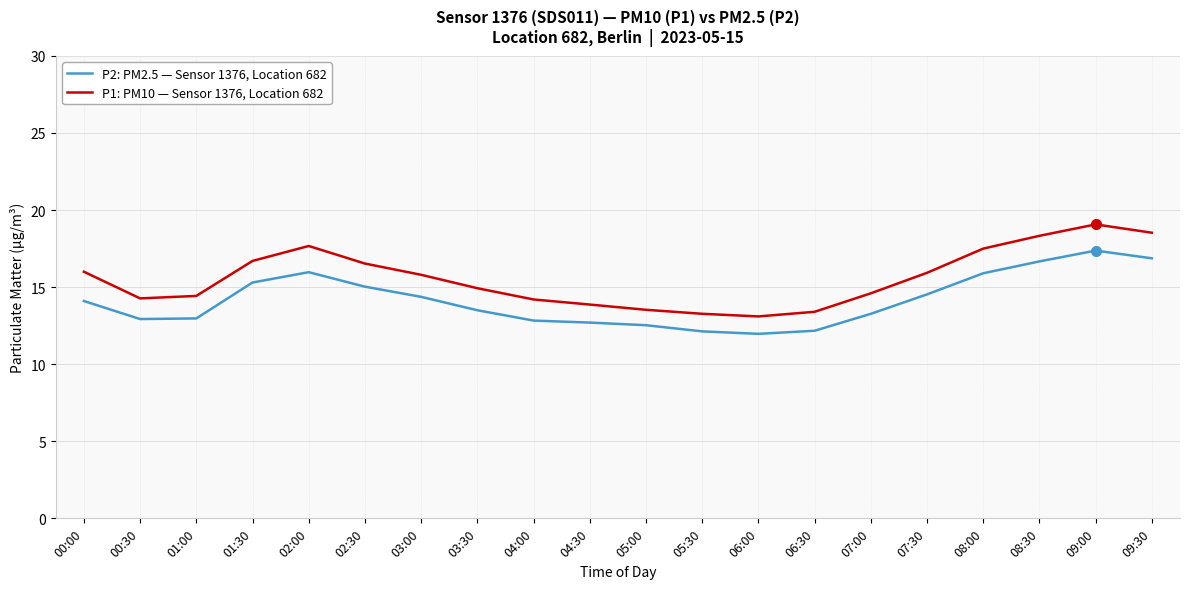

True or false: P2: PM2.5 — Sensor 1376, Location 682 and P1: PM10 — Sensor 1376, Location 682 cross at least once.

False